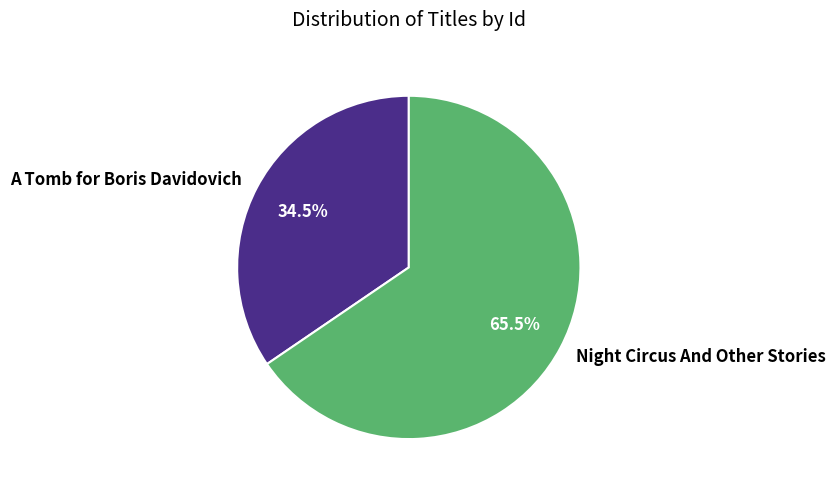

Do Night Circus And Other Stories and A Tomb for Boris Davidovich together represent more than half of the pie?

Yes